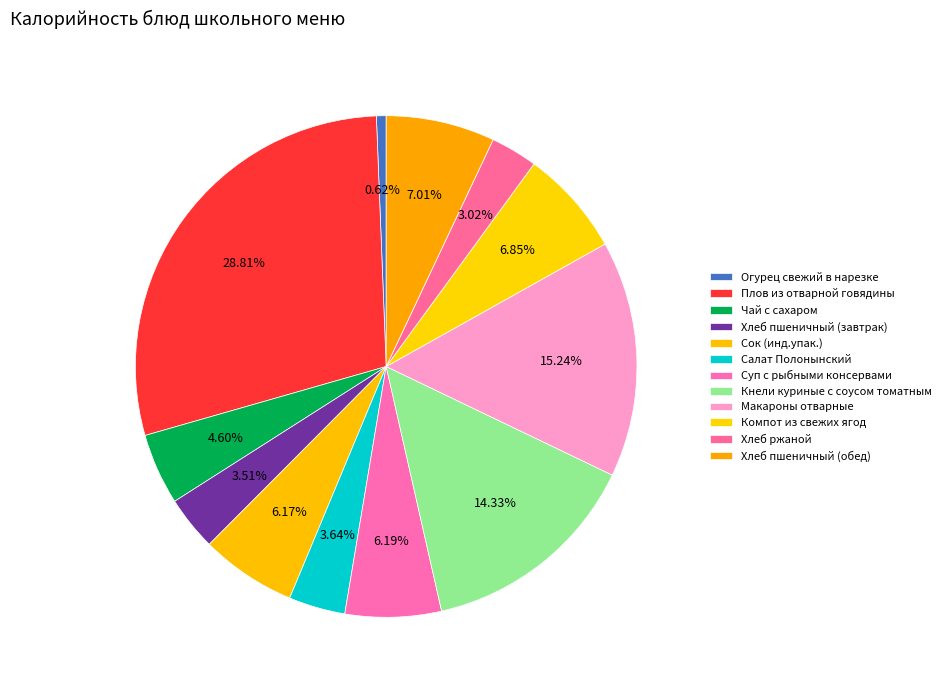

Which slice is the largest?

Плов из отварной говядины